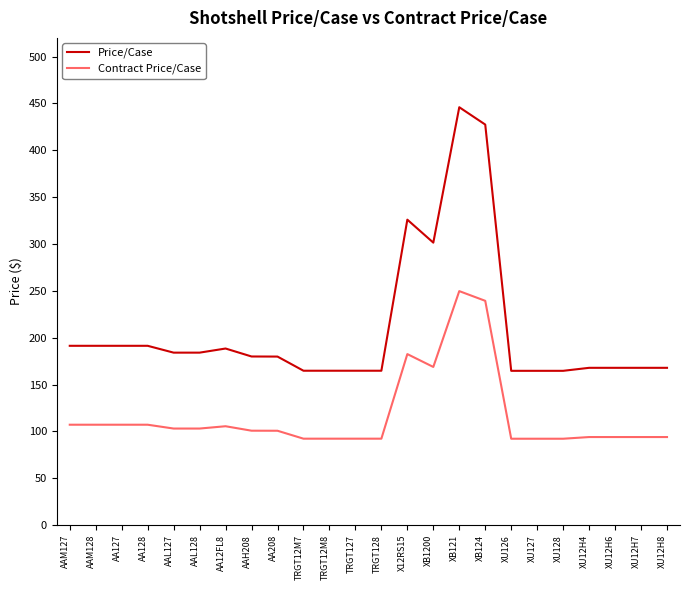

Is the value of Contract Price/Case at XU12H4 greater than the value of Price/Case at AAH208?

No